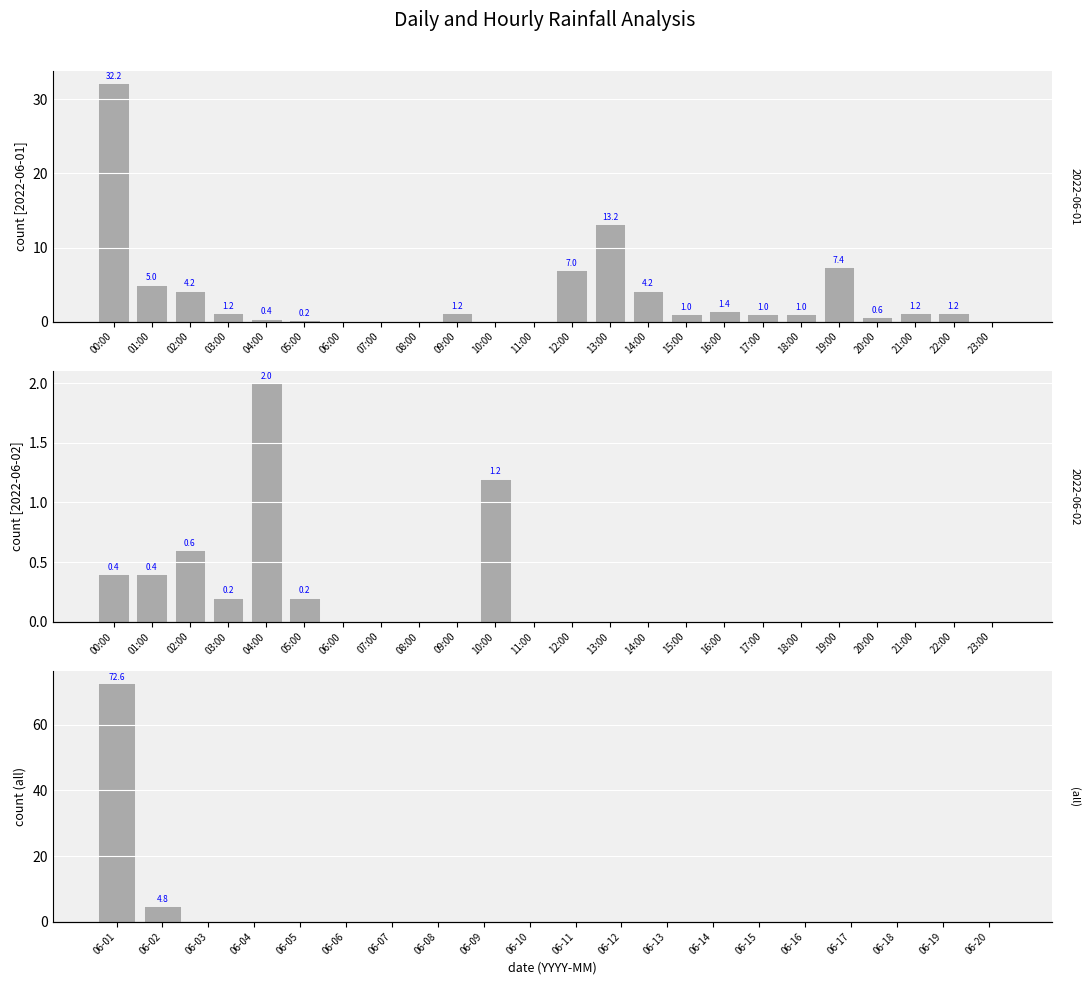

The chart shows a value of 0.0 at 06-12. True or false?

True